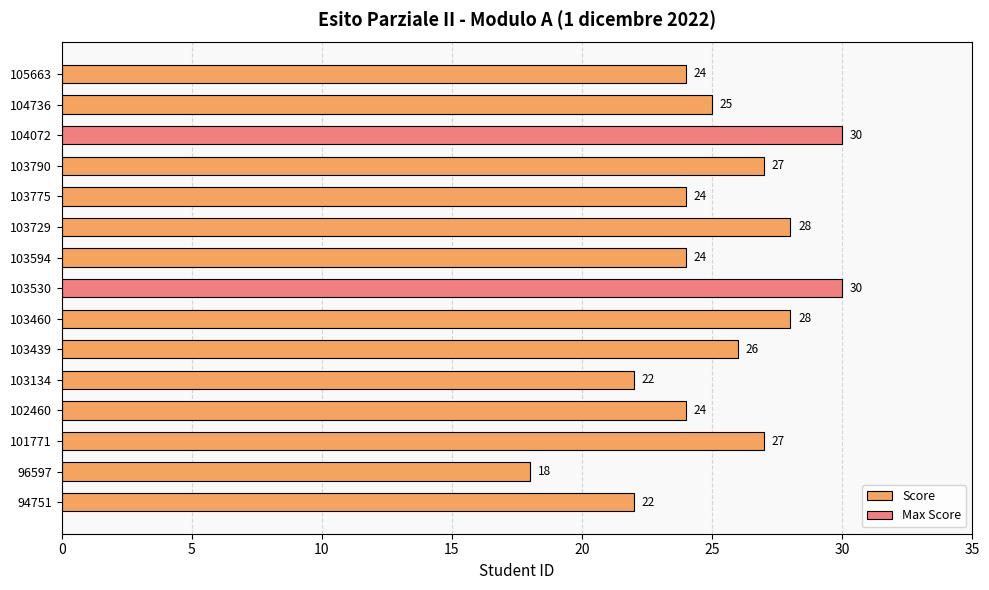

Which category has the lowest value across all series?

96597